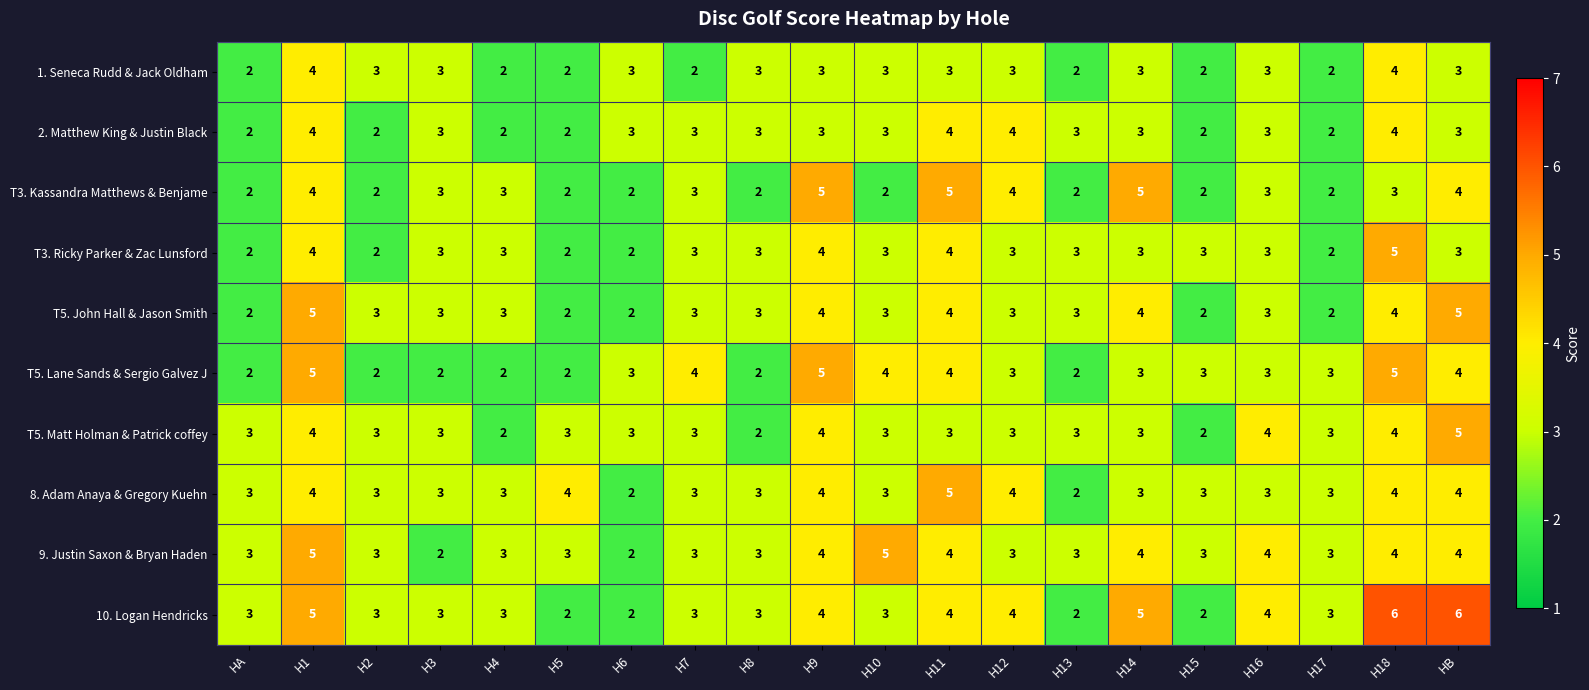

At how many categories does at least one series exceed 2?

20